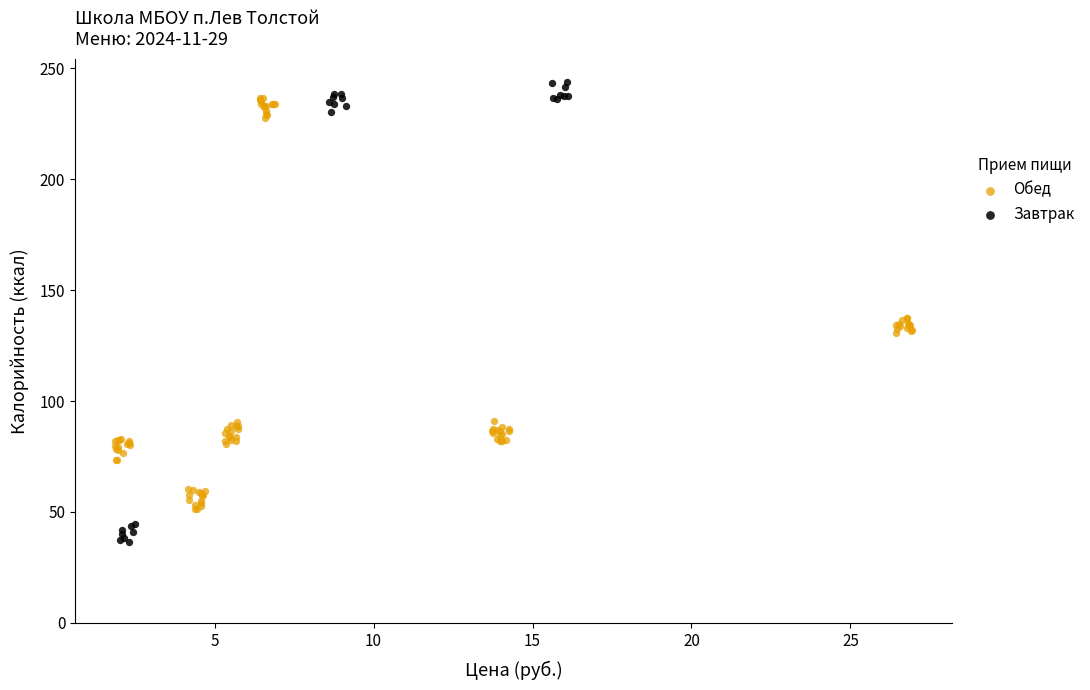

Which series has the largest Y range (max minus min)?

Завтрак